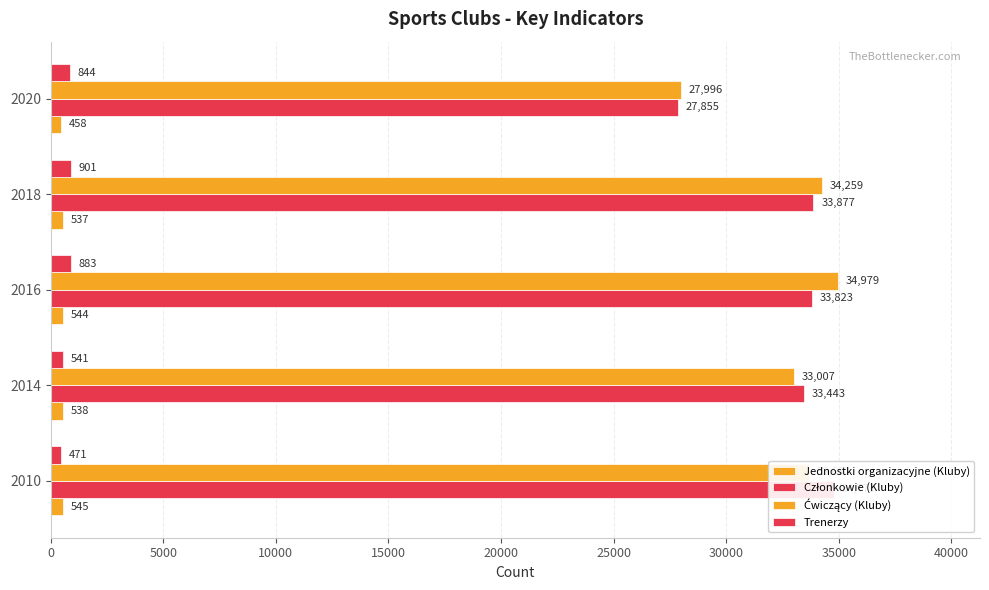

Reading left to right, extract all data points from this chart.

Jednostki organizacyjne (Kluby): 545	538	544	537	458
Członkowie (Kluby): 34771	33443	33823	33877	27855
Ćwiczący (Kluby): 33682	33007	34979	34259	27996
Trenerzy: 471	541	883	901	844